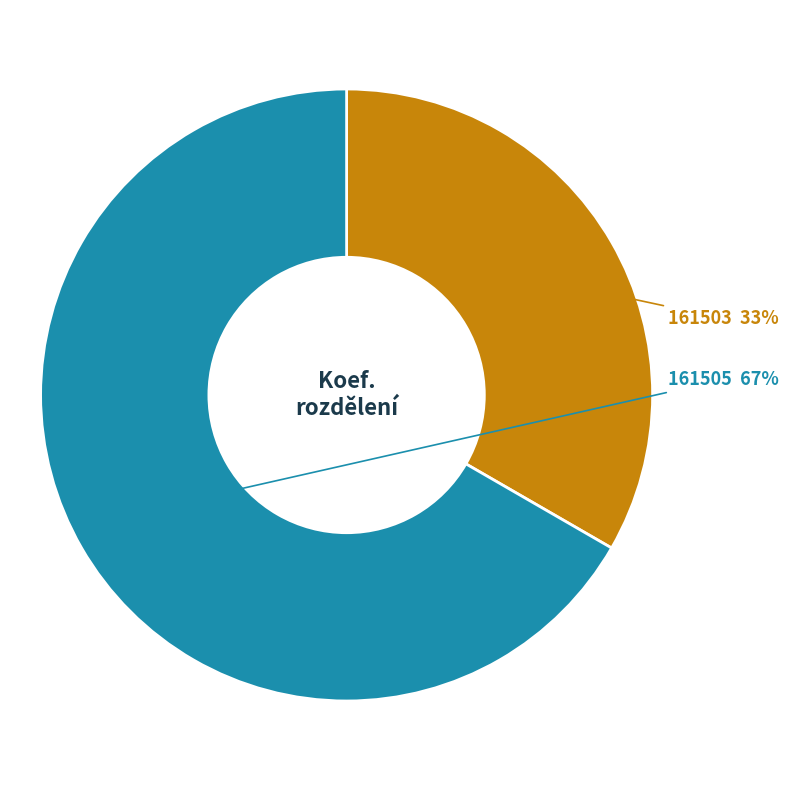

Combined, do 161503 and 161505 account for over 50%?

Yes